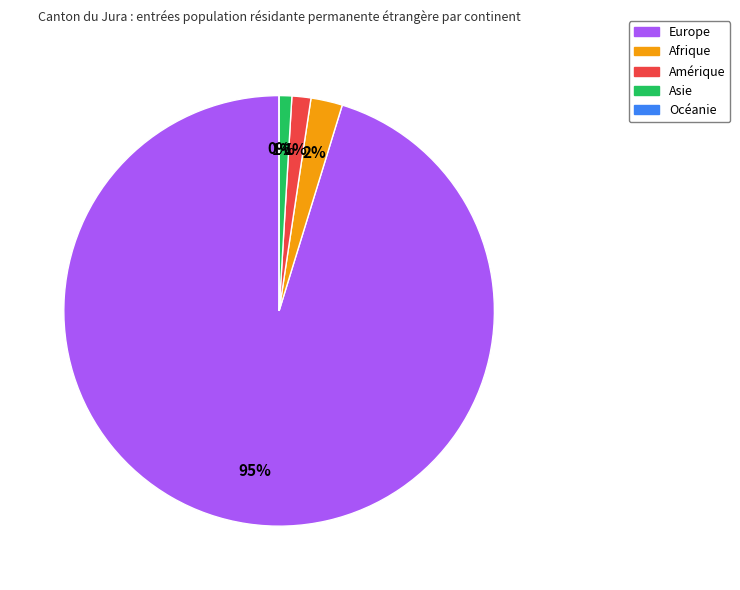

Which category accounts for the majority?

Europe